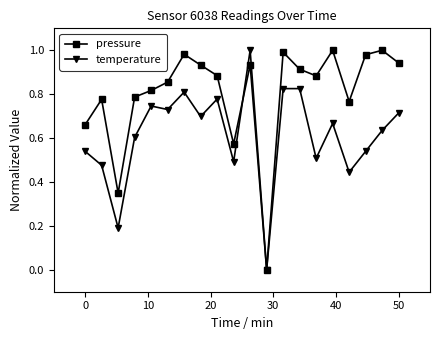

Rank the series by their average value, from lowest to highest.

temperature, pressure